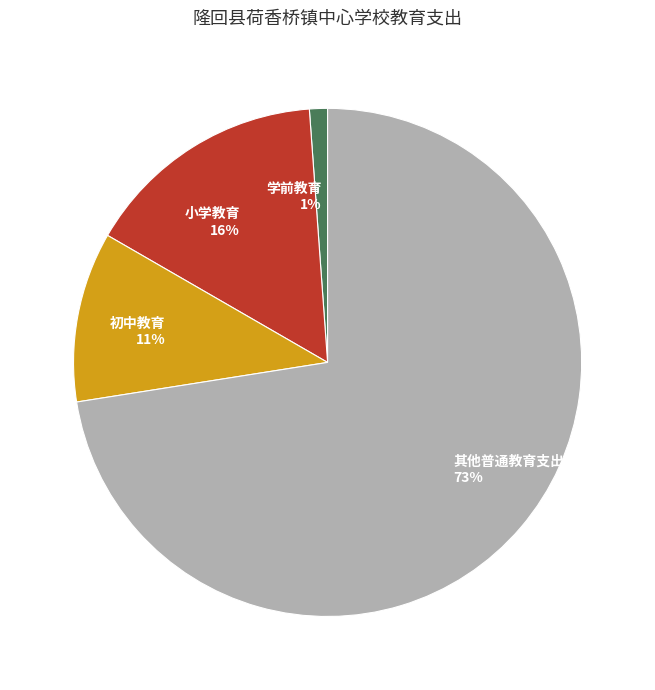

Approximately how many times larger is the value at 小学教育 compared to 其他普通教育支出?

0.2